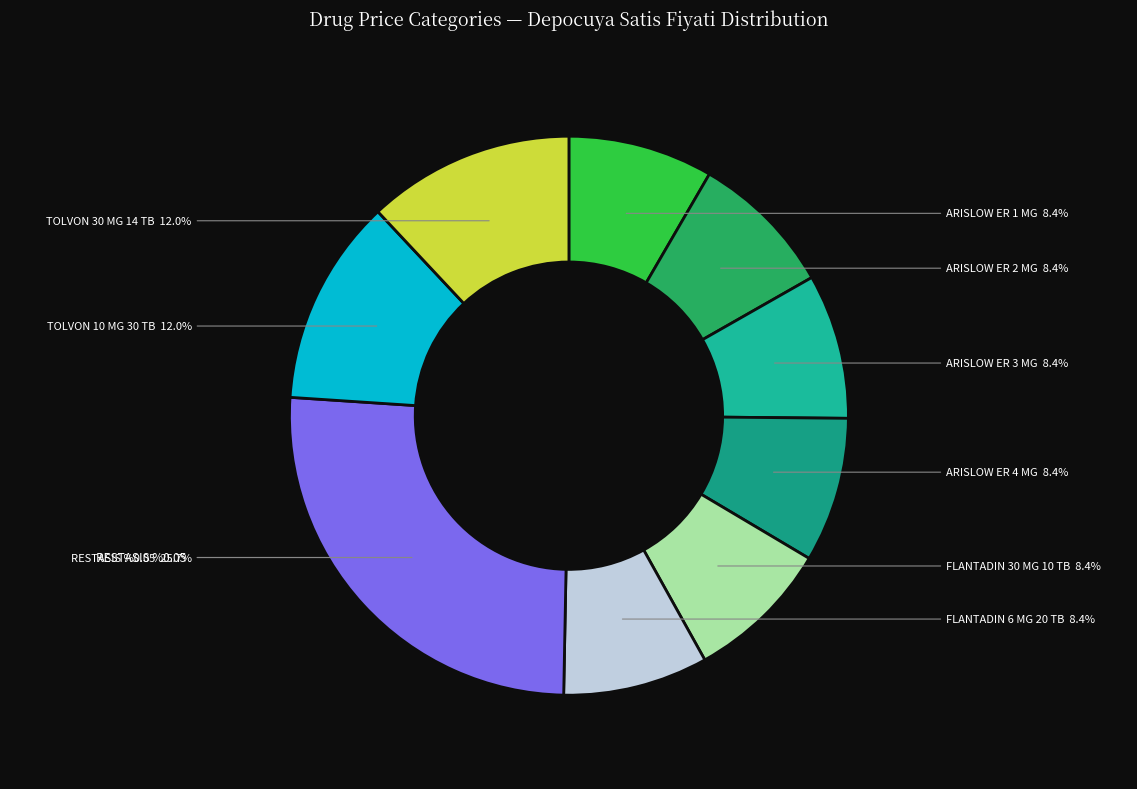

Does any single category account for the majority?

No